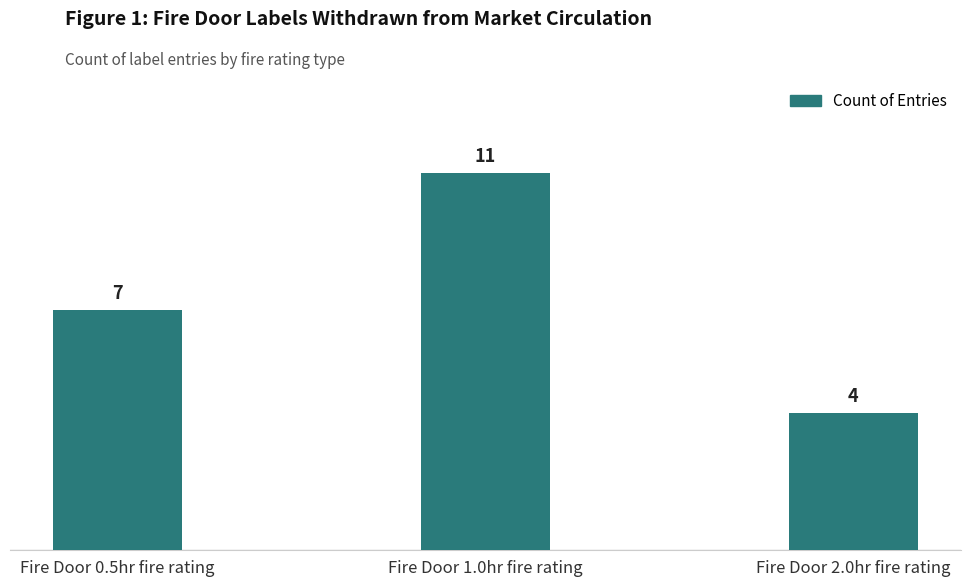

What is the label of the 3rd bar from the left?

Fire Door 2.0hr fire rating